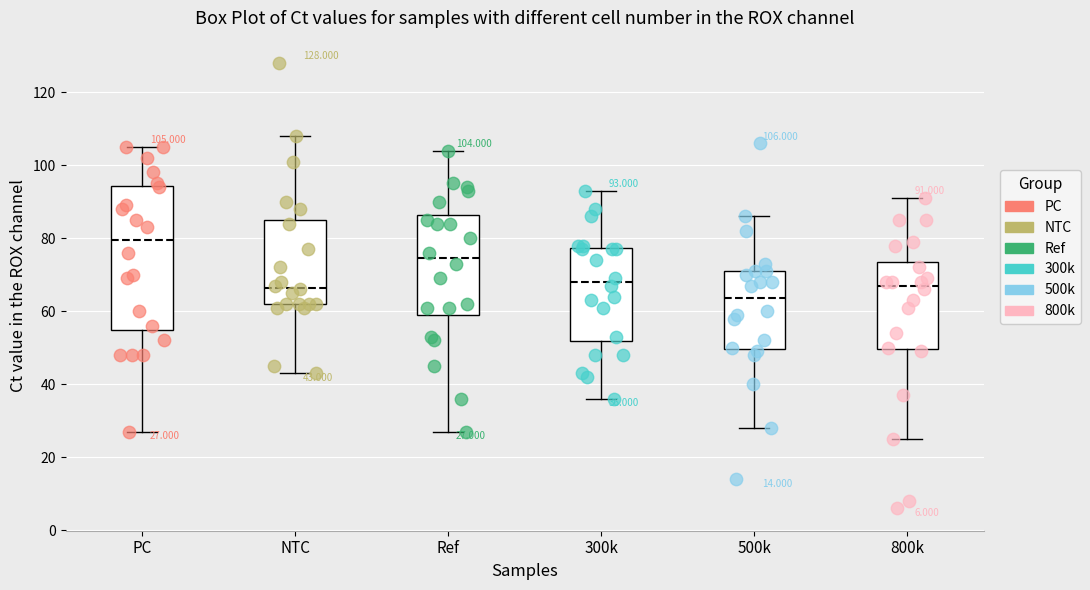

Which box is the tallest, from its lower edge to its upper edge?

PC